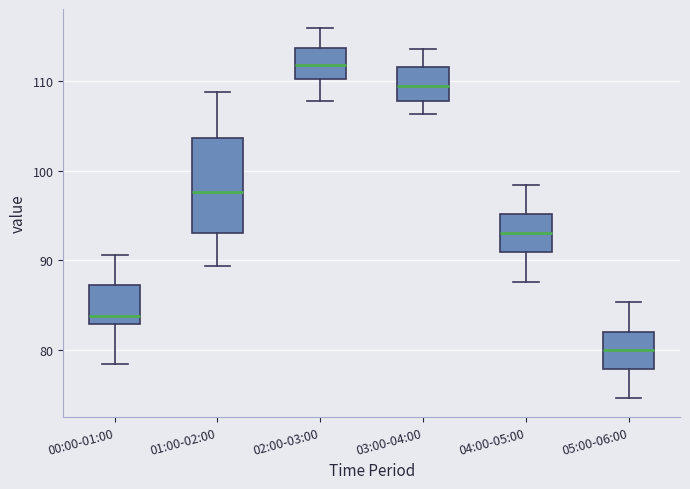

Where is the upper edge of the box for 05:00-06:00 on the y-axis? The values are not printed on the chart, so give them approximately, as read against the axis.

82